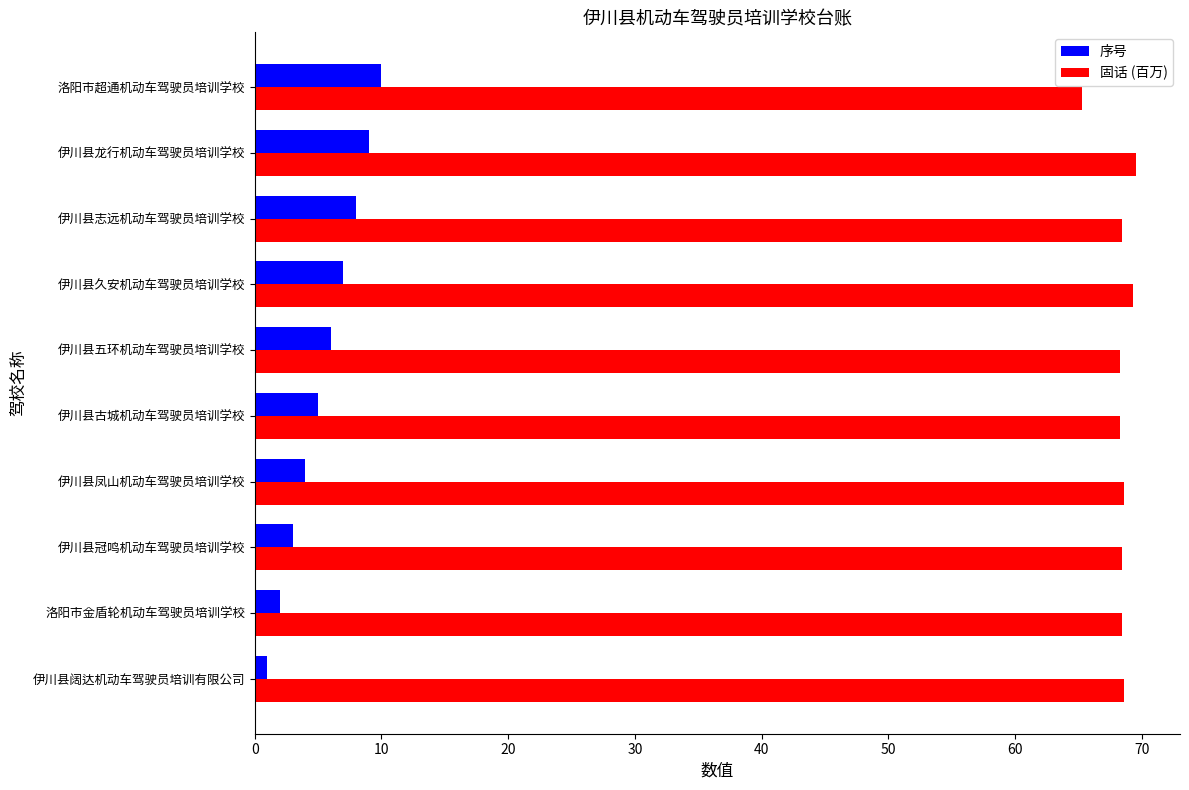

The 序号 series shows 14.2 at 伊川县龙行机动车驾驶员培训学校. True or false?

False